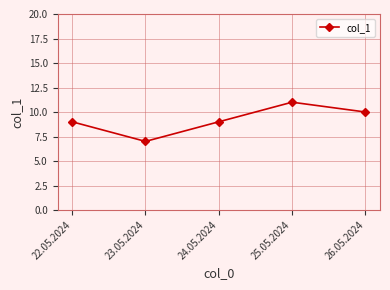

The chart shows a value of 3 at 26.05.2024. True or false?

False